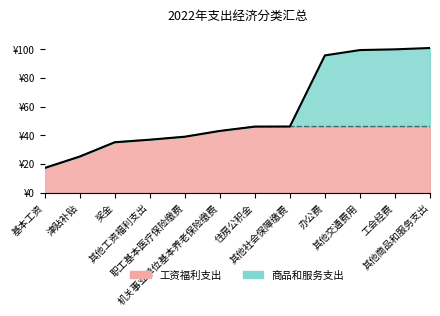

True or false: 商品和服务支出 has a value of 0.0 at 基本工资.

True